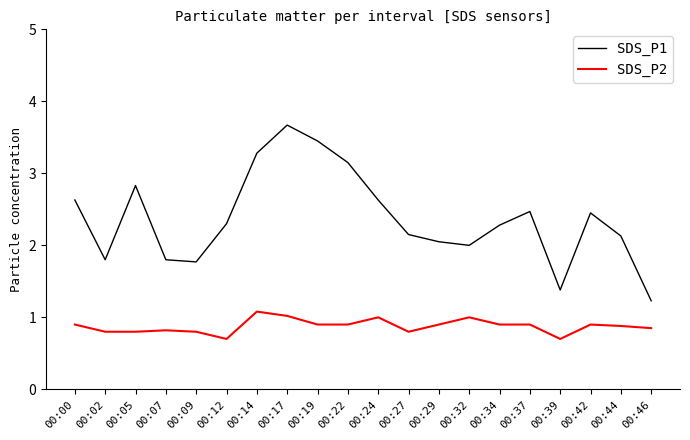

True or false: SDS_P1 has more than 1 interior local peaks.

True